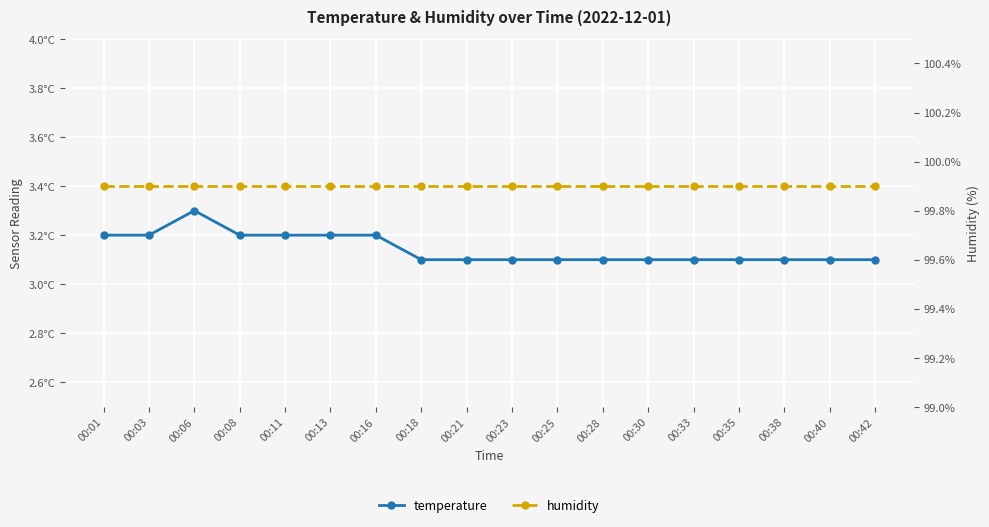

Is it true that temperature equals 3.1 at 00:33?

True